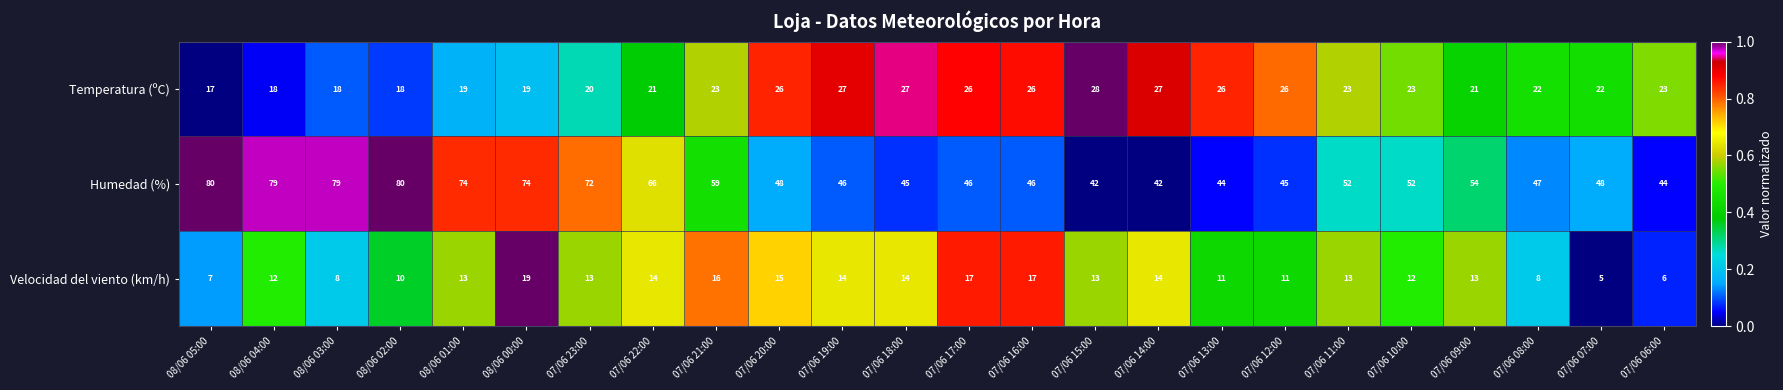

Which series has the largest total across all categories?

Humedad (%)